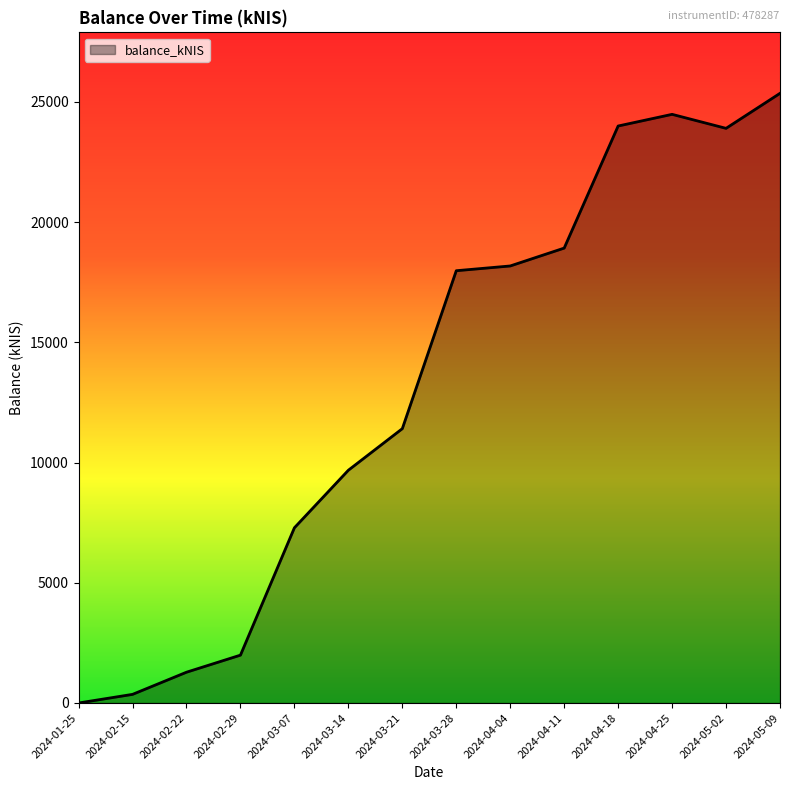

What is the change in value from 2024-03-28 to 2024-04-25?

+6504.0